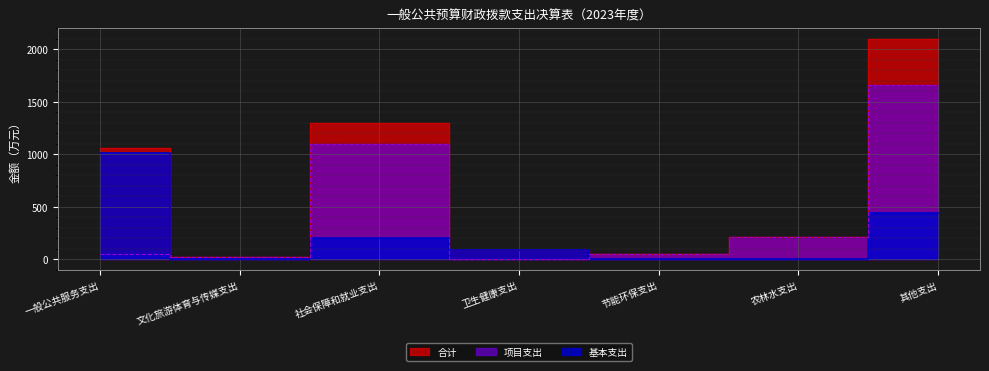

How many times do 基本支出 and 项目支出 cross each other?

3